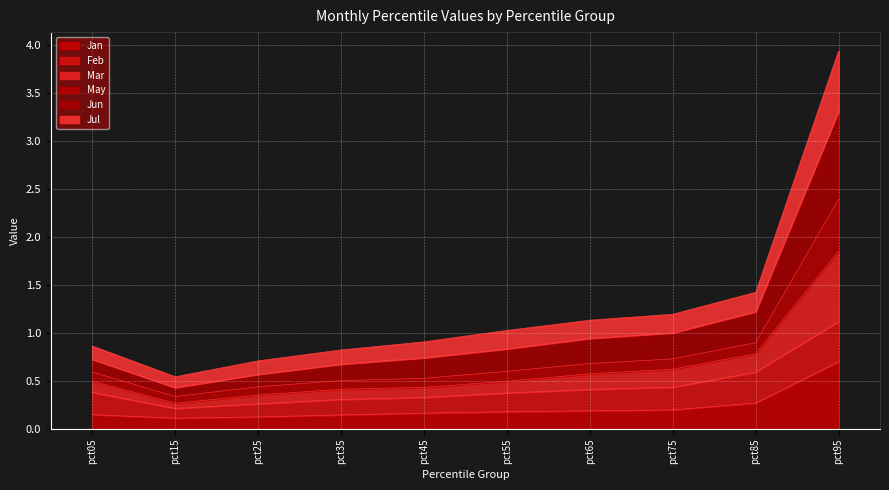

What are all the series names shown in the legend?

Jan, Feb, Mar, May, Jun, Jul